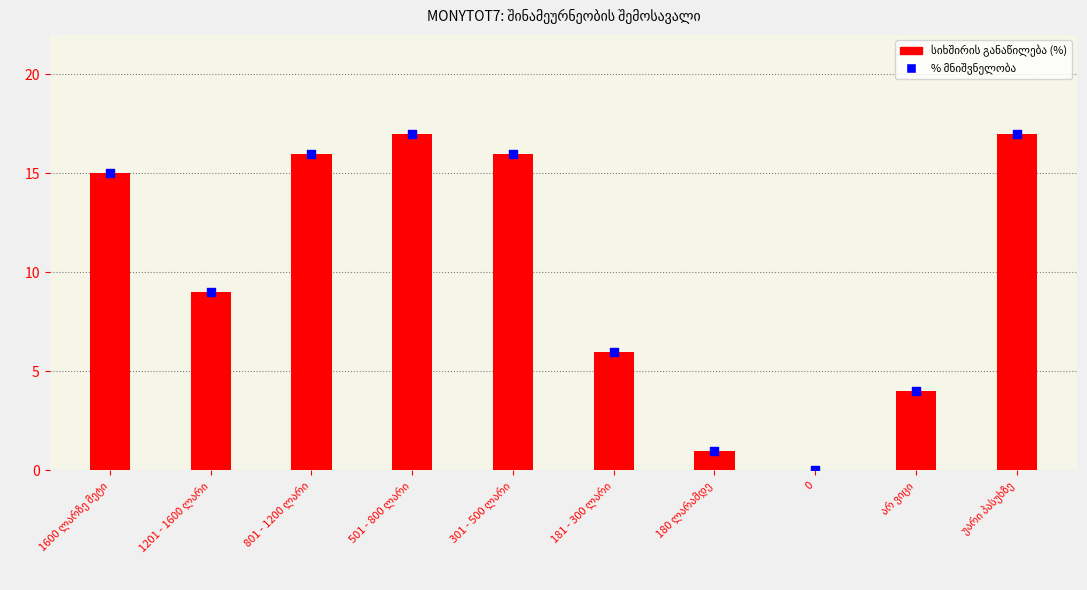

What is the change in value from 501 - 800 ლარი to 301 - 500 ლარი?

-1